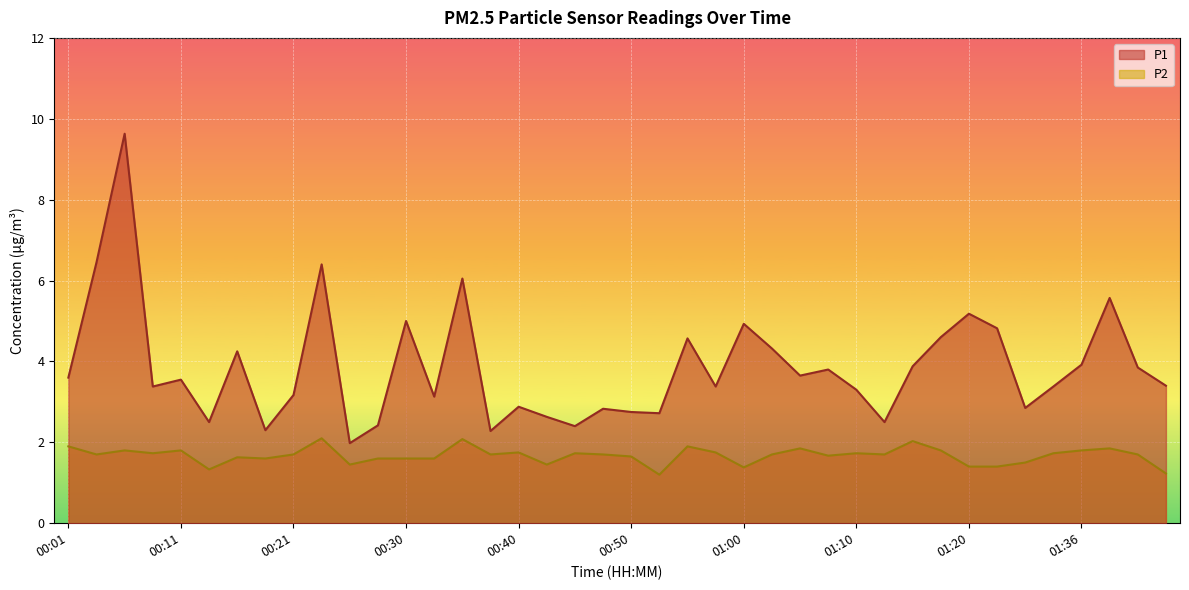

What is the difference between the maximum and minimum values in the P2 series?

0.9